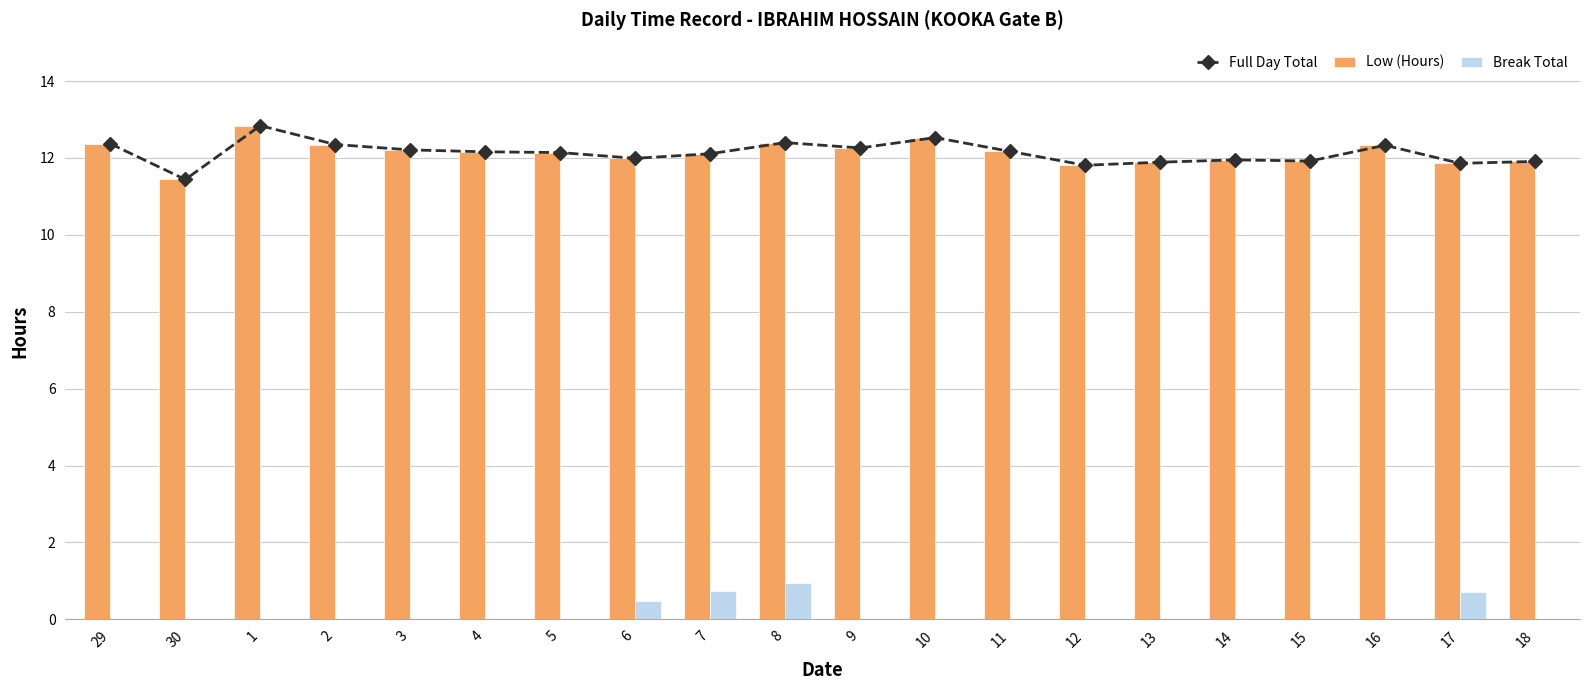

At which category does the chart reach its minimum across all series?

29